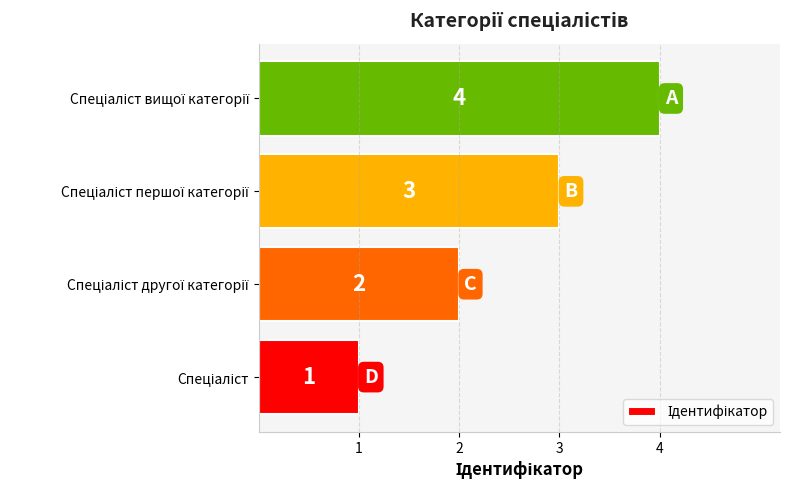

What is the sum of all values?

10